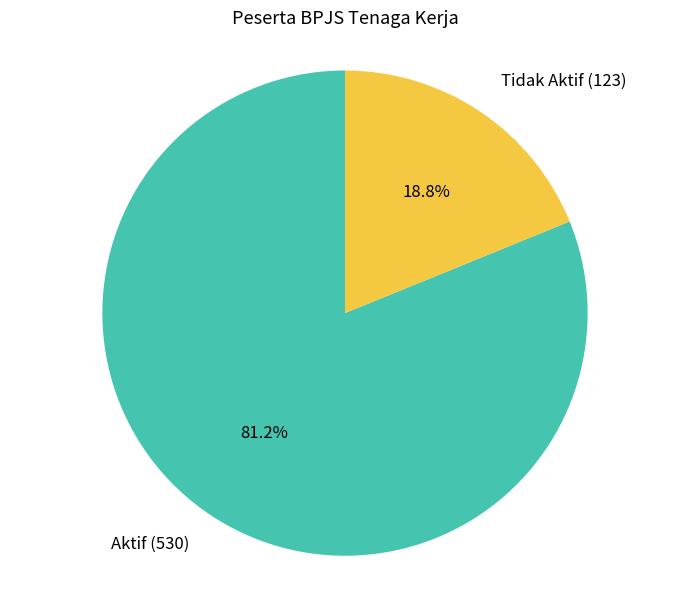

True or false: Tidak Aktif accounts for 19% of the total.

True